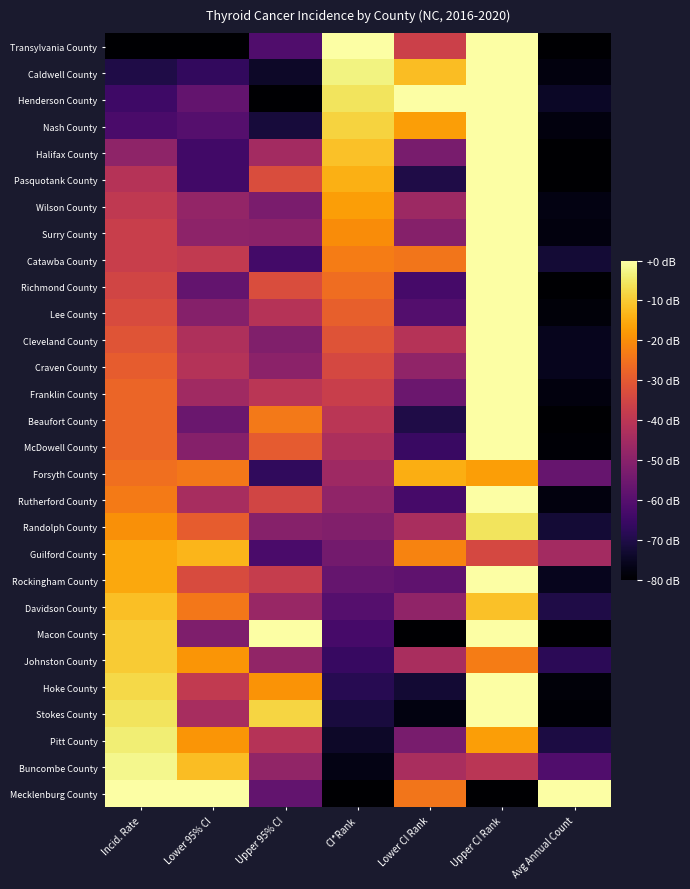

Between Lower CI Rank and CI*Rank, which is larger?

CI*Rank